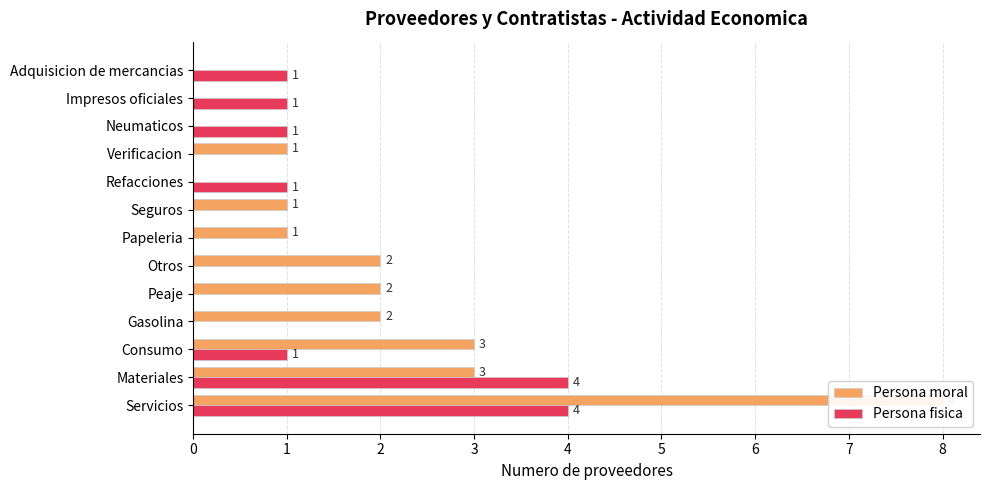

The Persona fisica series shows 0 at Peaje. True or false?

True